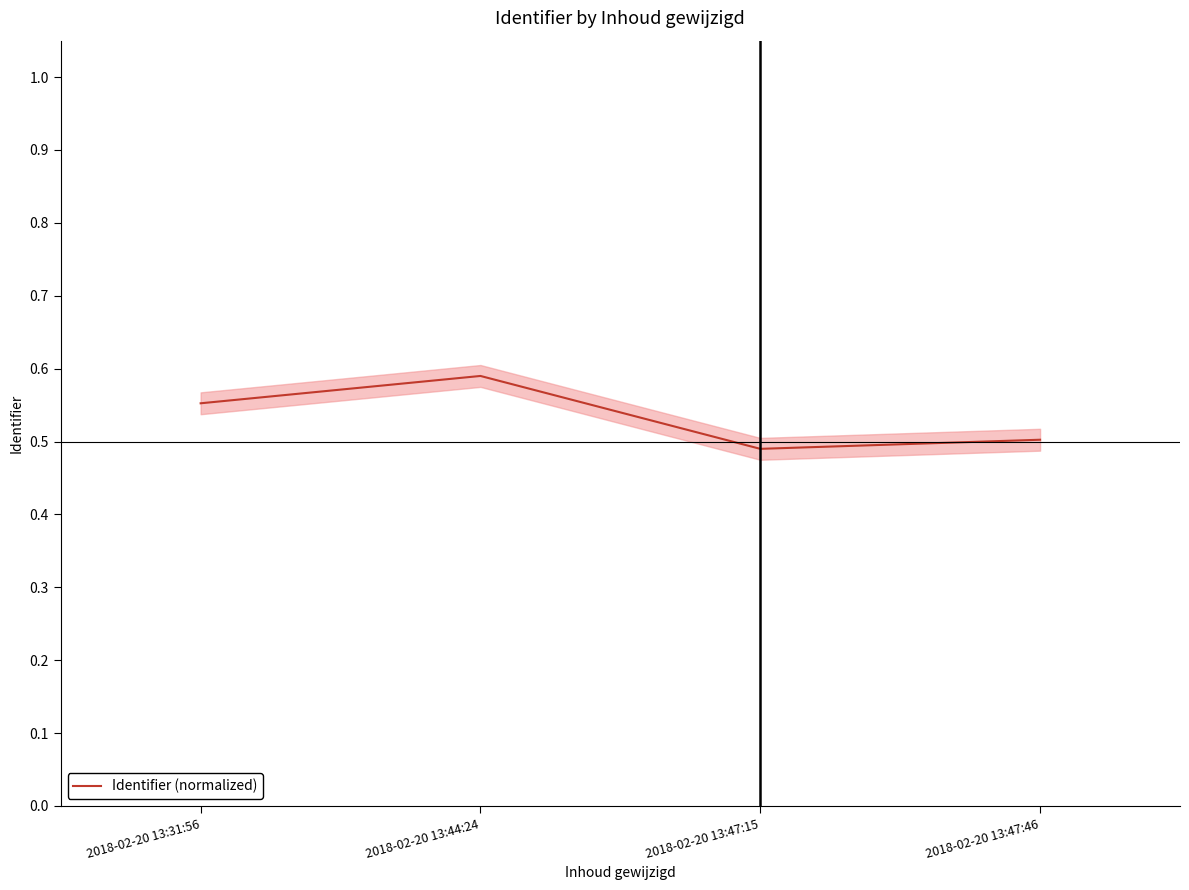

At which category does the data reach its first local peak?

2018-02-20 13:44:24